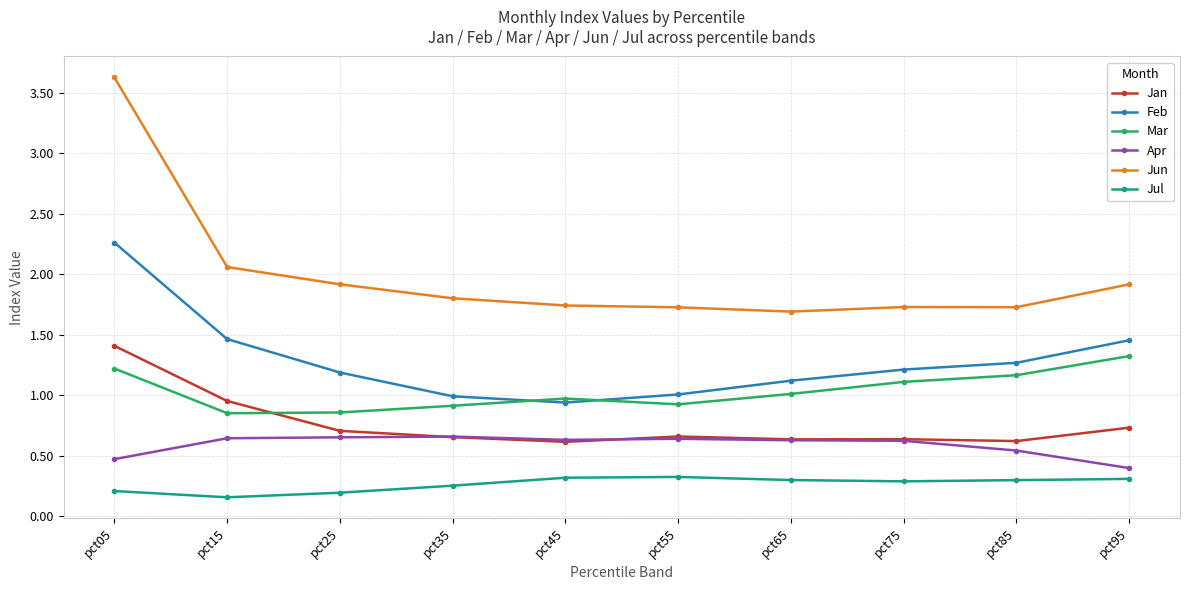

Which category has the highest value across all series?

pct05